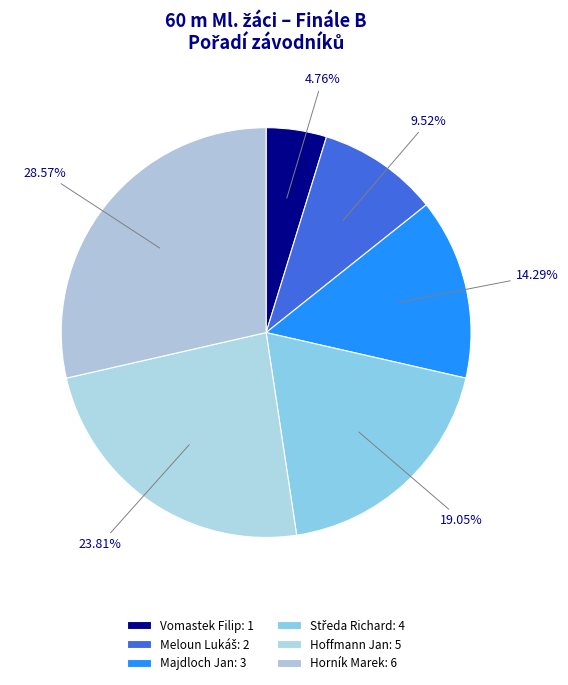

Count the number of slices in the pie.

6